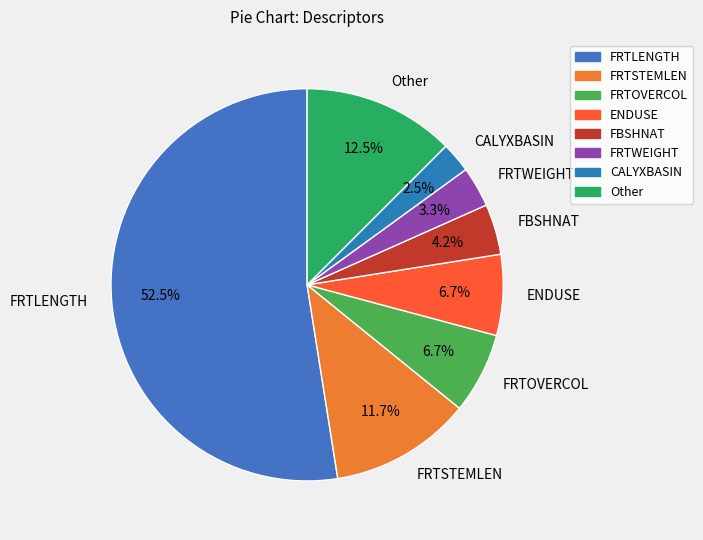

The FRTWEIGHT slice represents 3% of the pie. True or false?

True